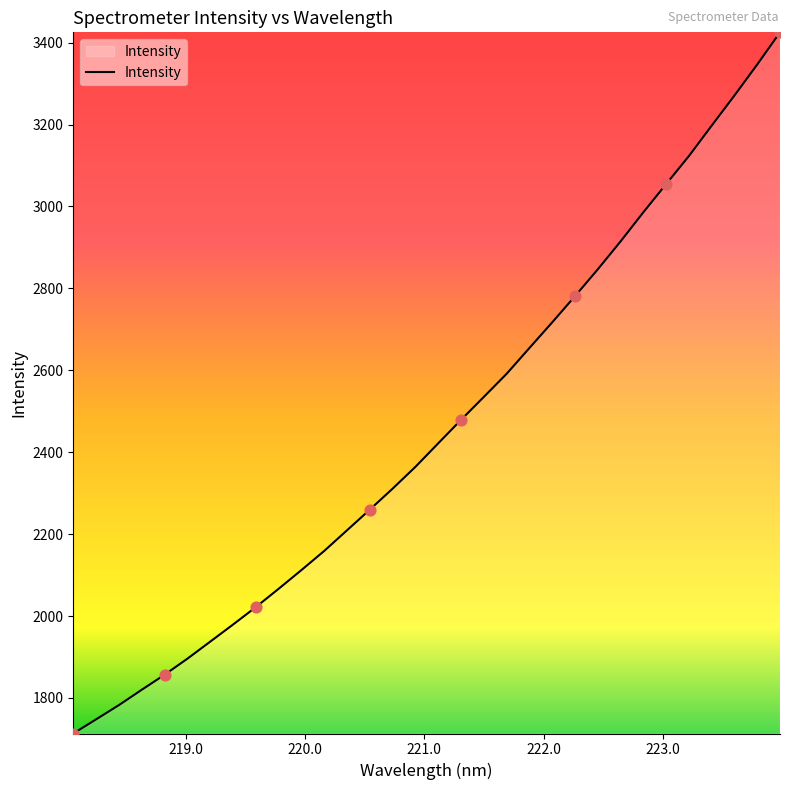

What is the minimum value shown in the chart?

1713.2